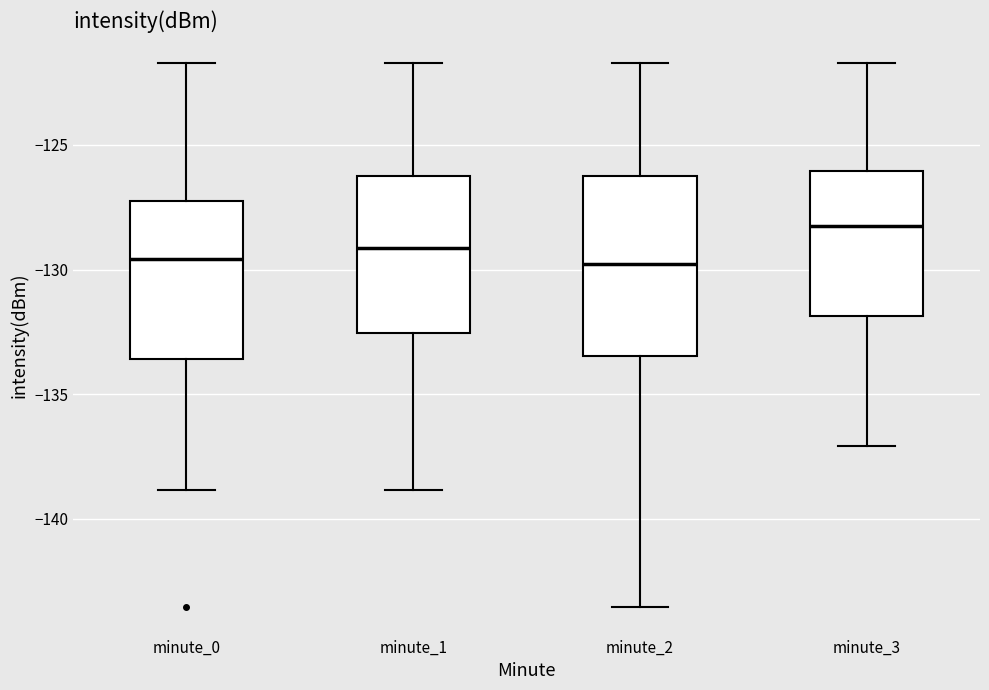

Reading left to right, read every box against the y-axis: the position of its median line, the range the box covers, and the ends of its whiskers. The values are not printed on the chart, so give them approximately, as read against the axis.

minute_0: median -129.5, box -133.5 to -127.5, whiskers -139.0 to -121.5
minute_1: median -129.0, box -132.5 to -126.5, whiskers -139.0 to -121.5
minute_2: median -130.0, box -133.5 to -126.5, whiskers -143.5 to -121.5
minute_3: median -128.0, box -132.0 to -126.0, whiskers -137.0 to -121.5